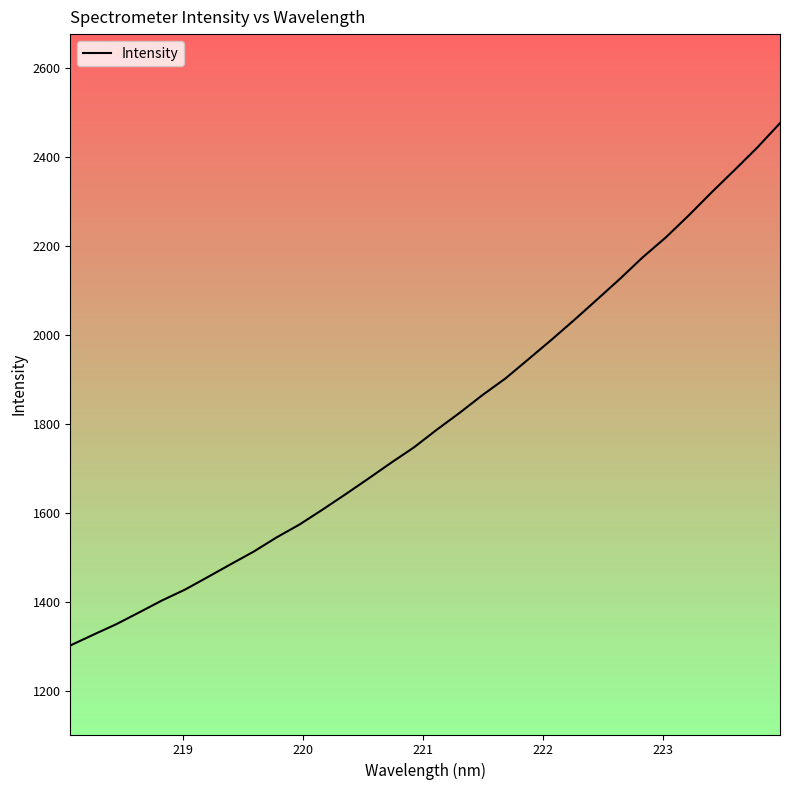

What is the smallest value displayed?

1301.8